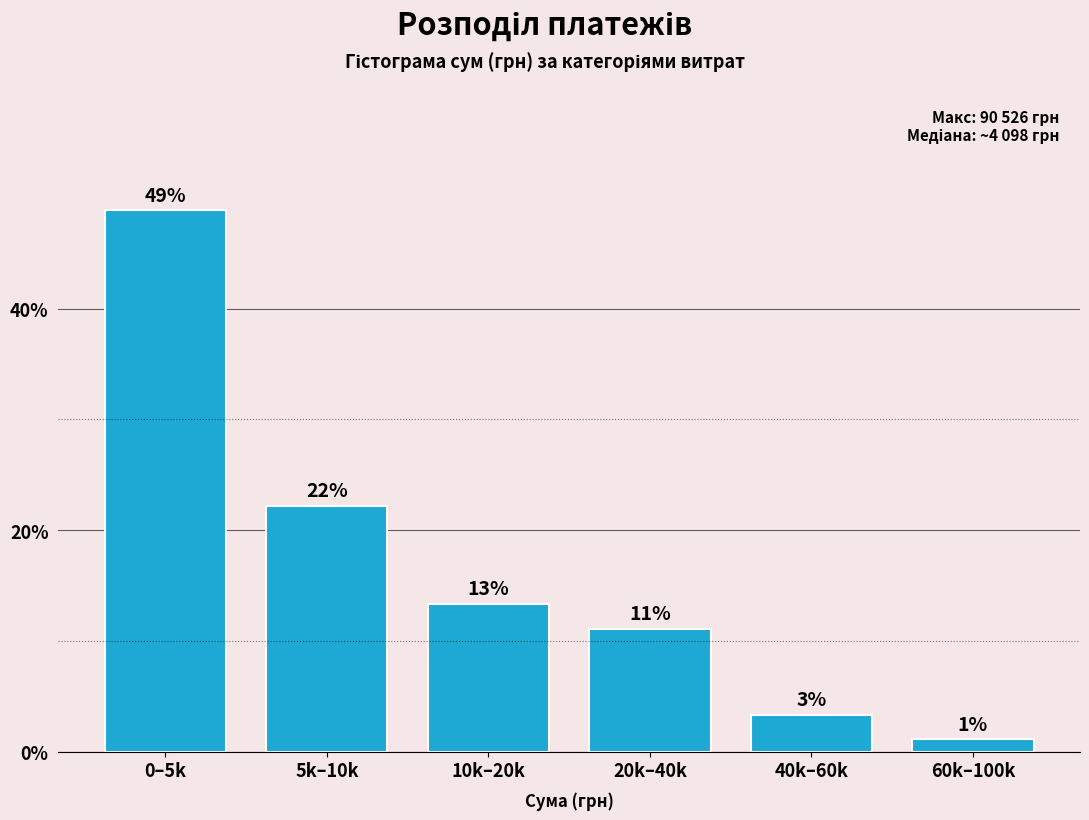

How many bars are there in total?

6